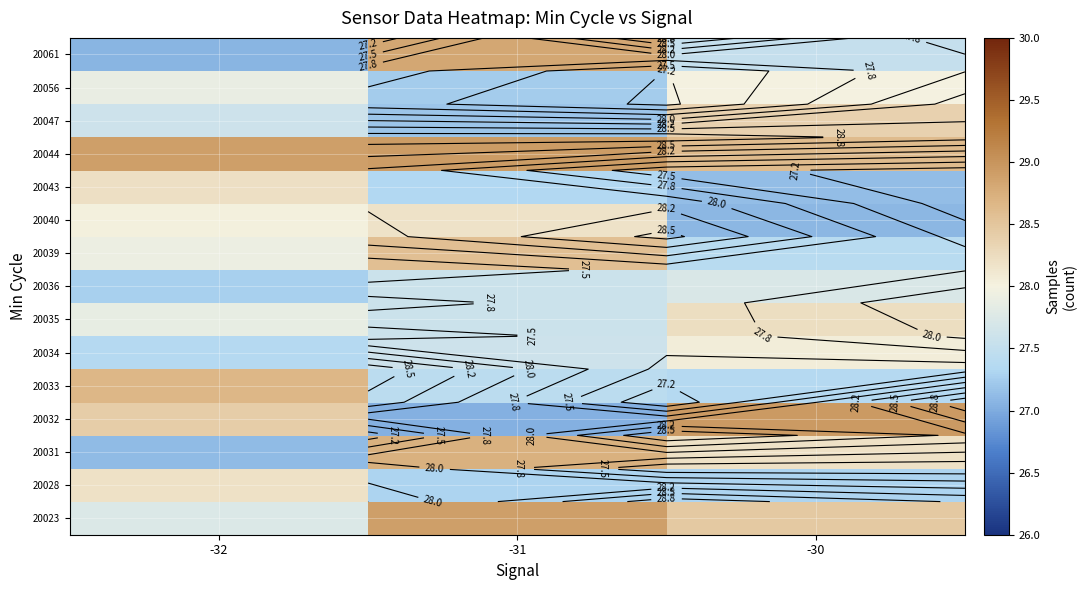

How many distinct data groups are displayed?

15